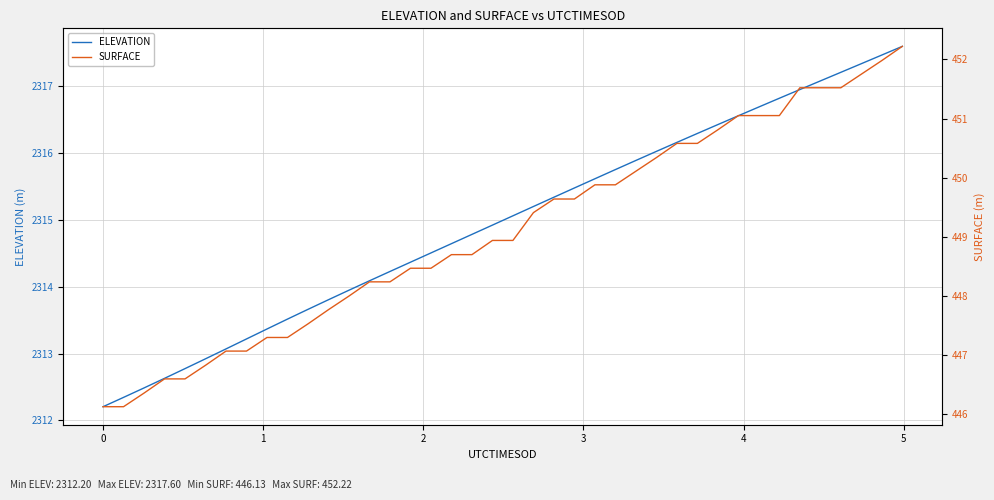

True or false: ELEVATION has more than 1 interior local peaks.

False